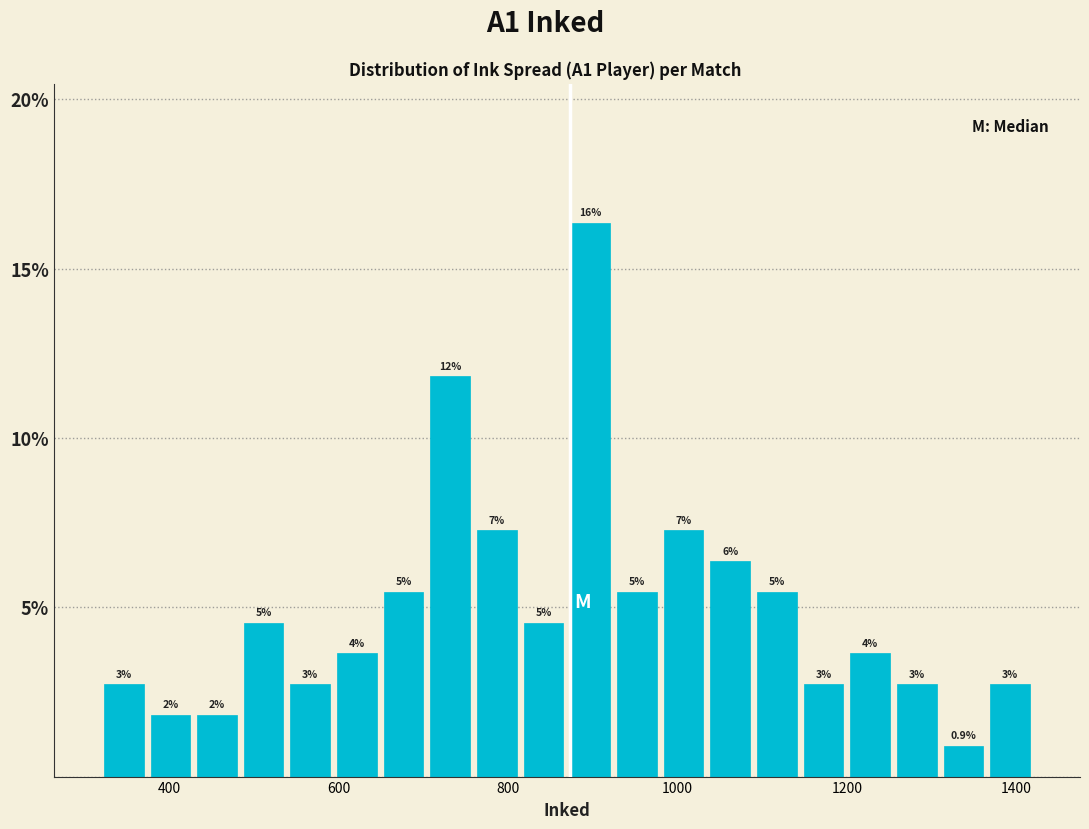

Read against the x-axis, roughly where is the centre of the tallest bar?

900